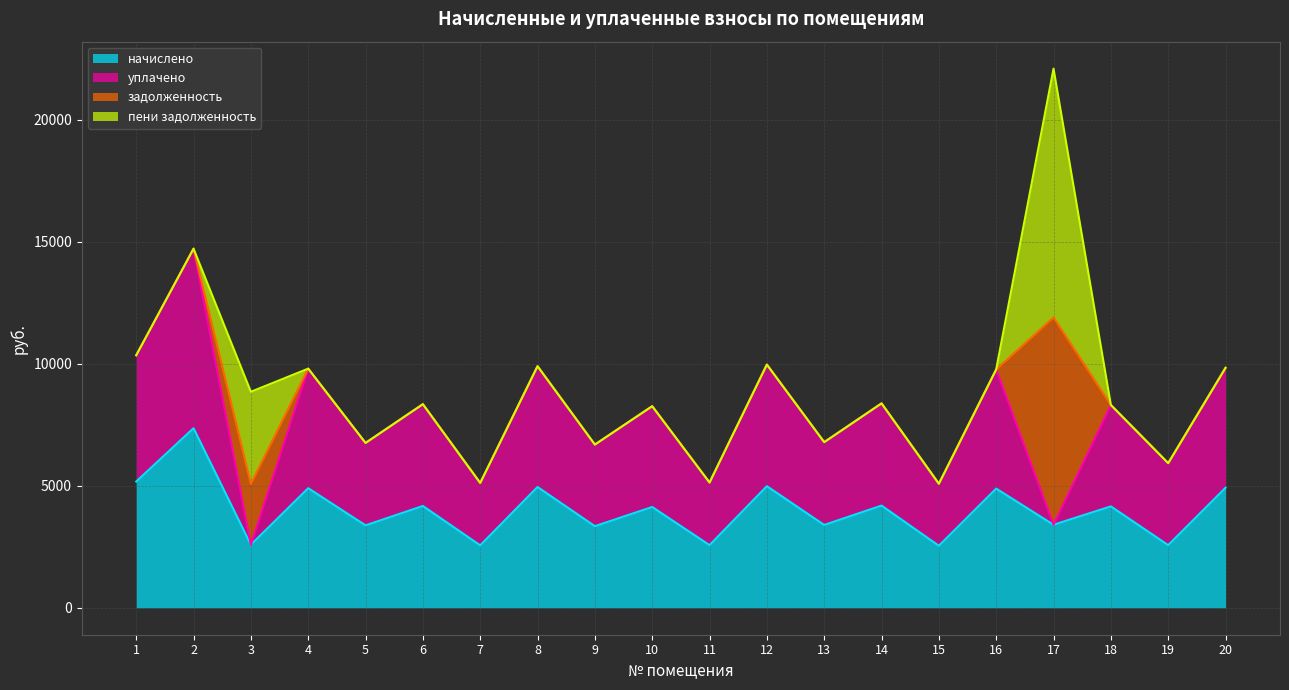

Reading left to right, what are all the values shown in this chart?

начислено: 1=5175.0	2=7360.9	3=2583.4	4=4901.8	5=3378.2	6=4173.1	7=2558.5	8=4951.4	9=3345.1	10=4131.7	11=2566.9	12=4984.6	13=3394.8	14=4189.7	15=2542.0	16=4885.2	17=3403.1	18=4156.6	19=2566.8	20=4918.3
уплачено: 1=5175.0	2=7360.9	3=0.0	4=4901.8	5=3378.2	6=4173.1	7=2558.5	8=4951.4	9=3345.1	10=4131.7	11=2566.9	12=4984.6	13=3394.8	14=4189.7	15=2542.0	16=4885.2	17=0.0	18=4156.6	19=3360.4	20=4918.3
задолженность: 1=0.0	2=0.0	3=2489.8	4=0.0	5=0.0	6=0.0	7=0.0	8=0.0	9=0.0	10=0.0	11=0.0	12=0.0	13=0.0	14=0.0	15=0.0	16=0.0	17=8499.5	18=0.0	19=0.0	20=0.0
пени задолженность: 1=0.0	2=0.0	3=3781.4	4=0.0	5=0.0	6=0.0	7=0.0	8=0.0	9=0.0	10=0.0	11=0.0	12=0.0	13=0.0	14=0.0	15=0.0	16=0.0	17=10201.0	18=0.0	19=0.0	20=0.0